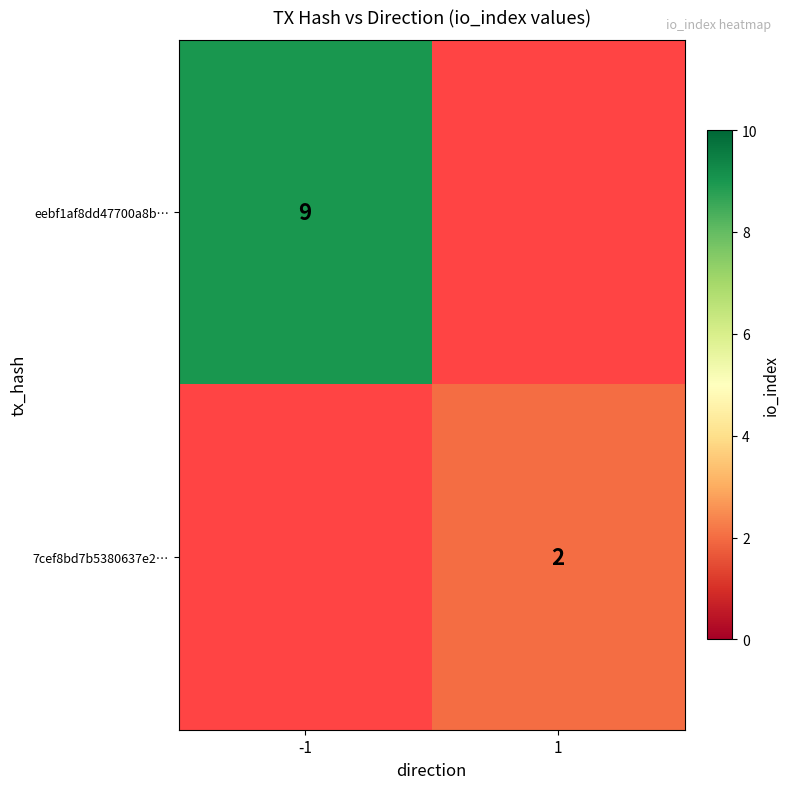

Is the value of 7cef8bd7b5380637e2… at 1 greater than the value of eebf1af8dd47700a8b… at -1?

No